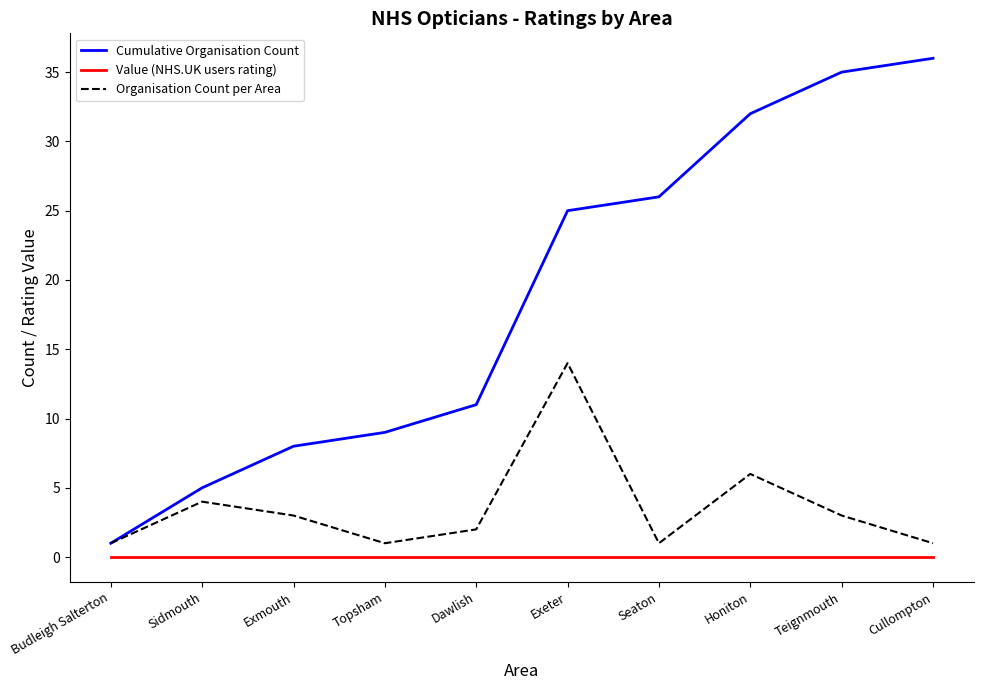

True or false: Value (NHS.UK users rating) and Organisation Count per Area intersect in this chart.

False